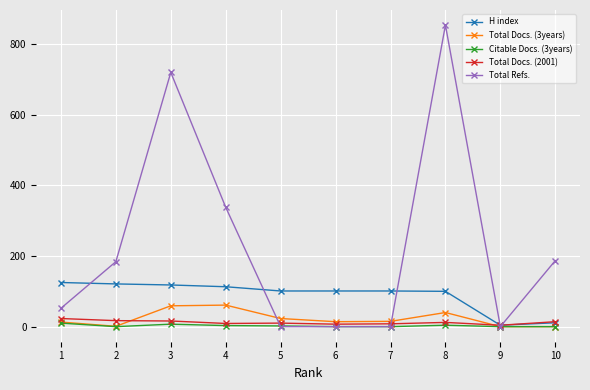

Which series has the widest spread of values?

Total Refs.